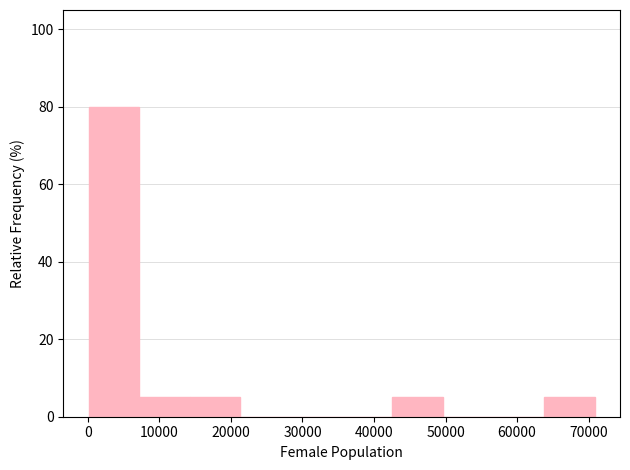

What is the height of the bar covering 7000 to 14000 on the x-axis? Neither the bar edges nor the heights are printed on the chart, so give them approximately, as read against the axes.

6